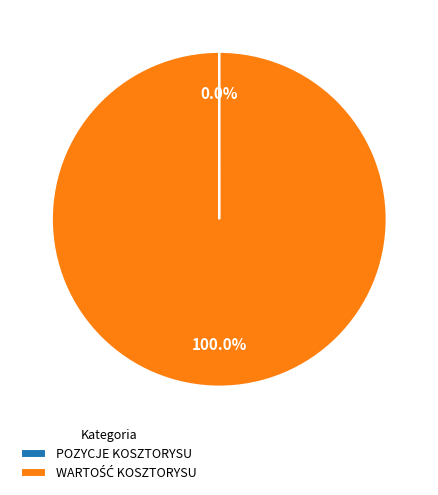

To the nearest percent, what is the average slice percentage?

50%